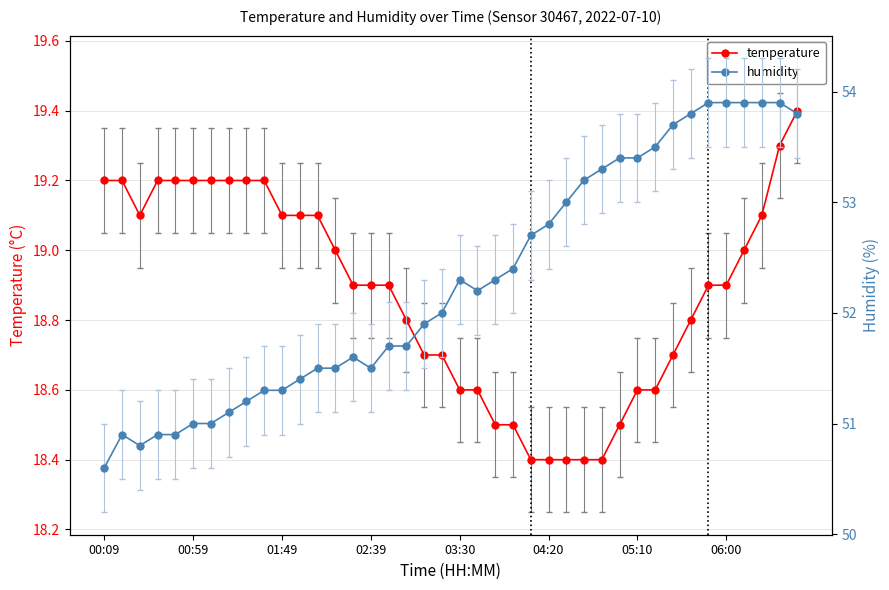

Which series has the widest spread of values?

humidity